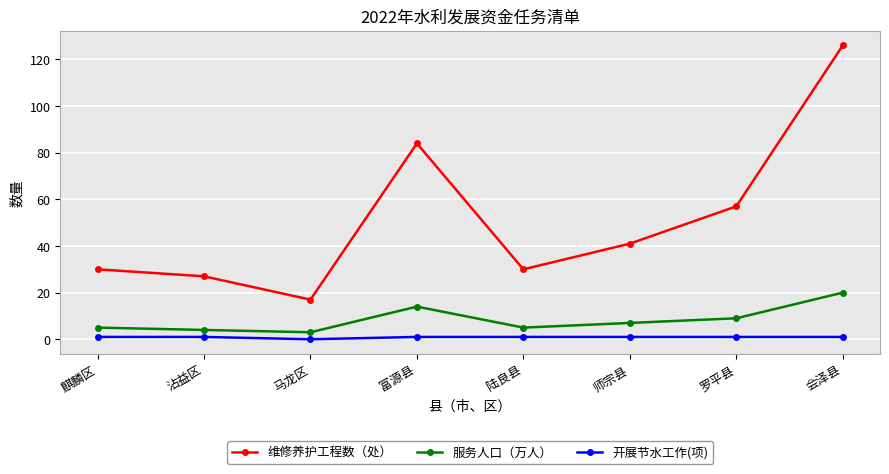

At which category is the sum across all series the highest?

会泽县